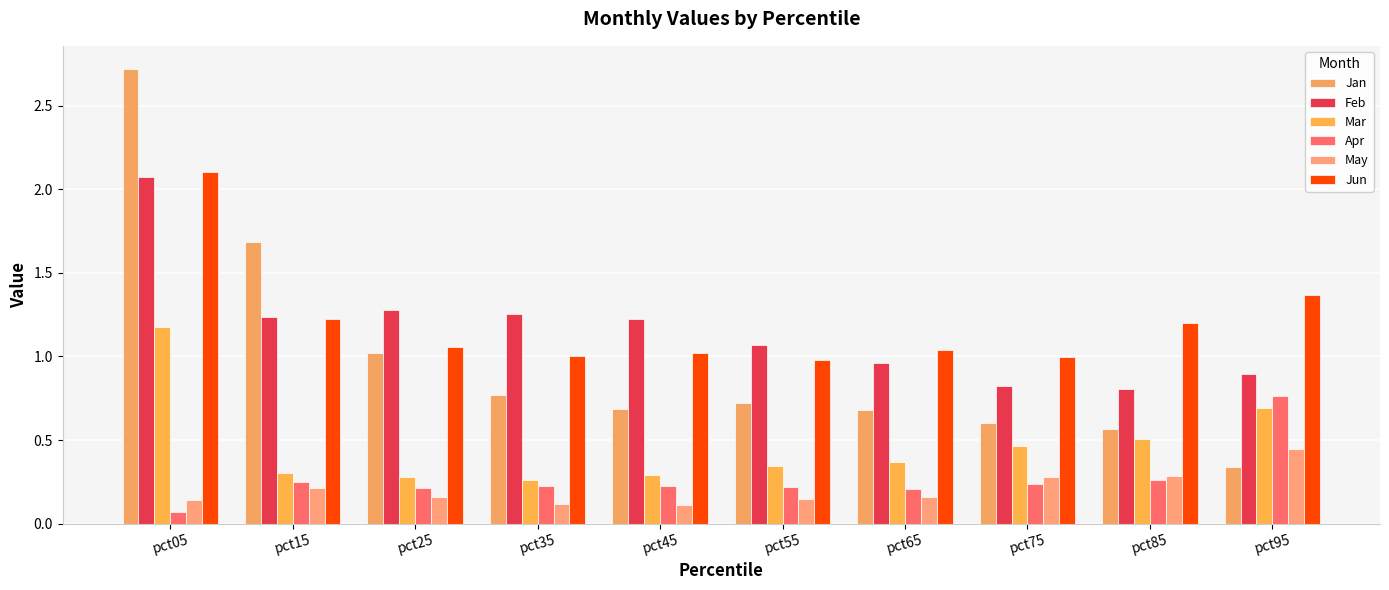

What is the difference between the highest and lowest values at pct55?

0.9